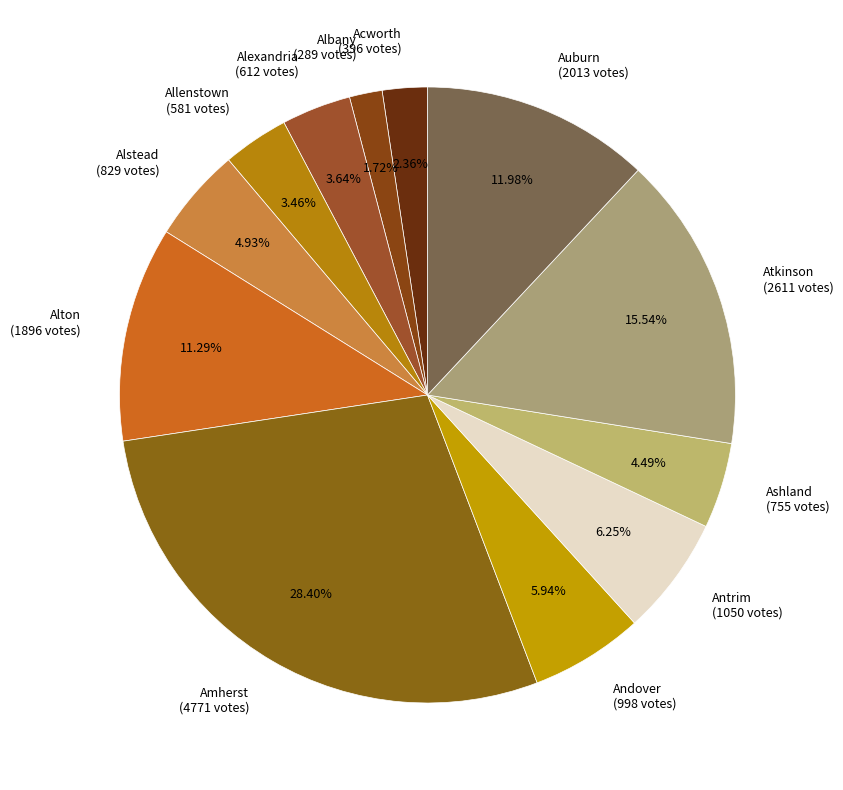

To the nearest percent, what is the combined percentage of Amherst and Antrim?

35%